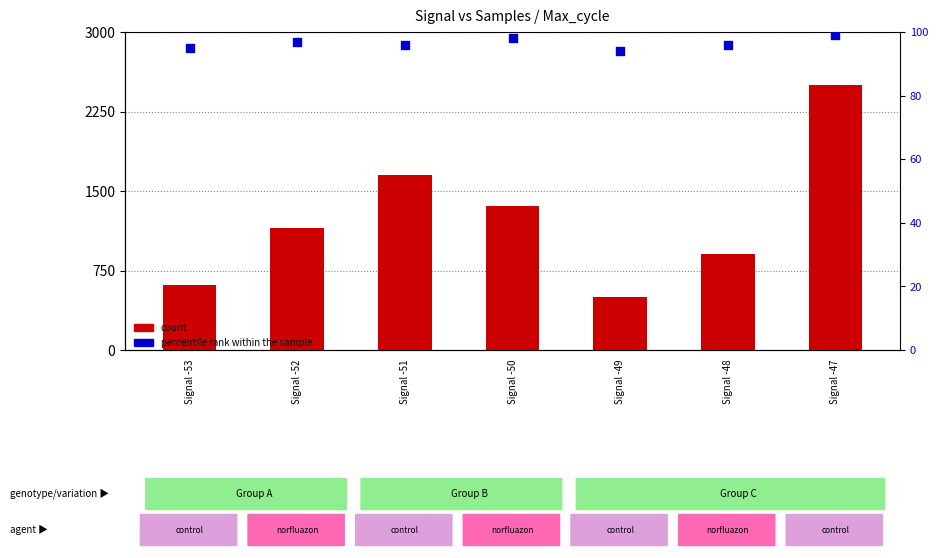

Is the value of percentile rank within the sample at Signal -53 greater than the value of count at Signal -51?

No